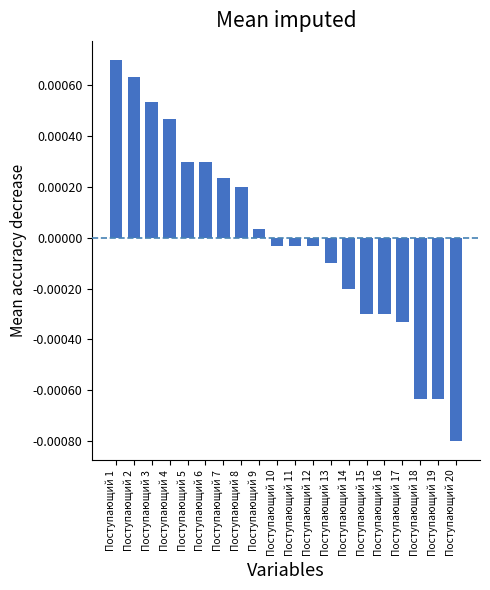

How many data points does each series have?

20